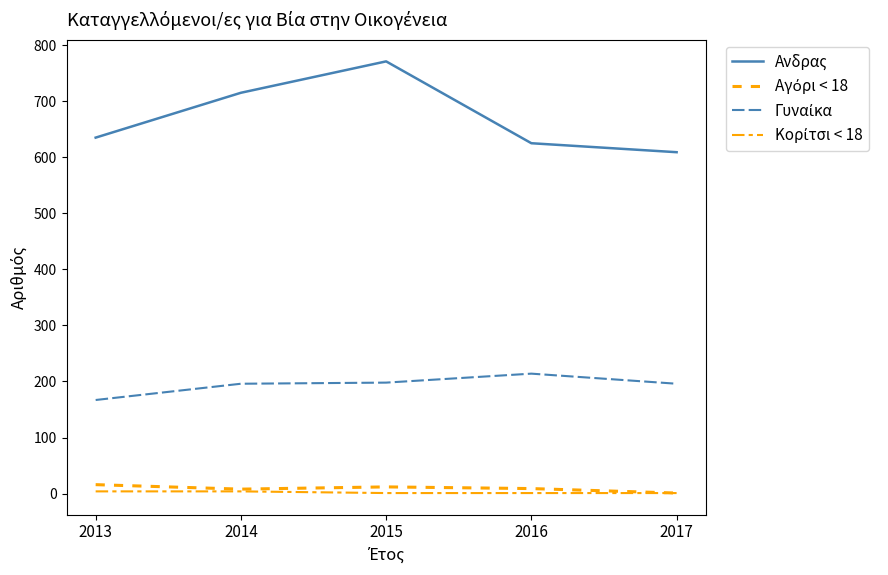

What is the value of the Αγόρι < 18 point at the 2nd from the left?

8